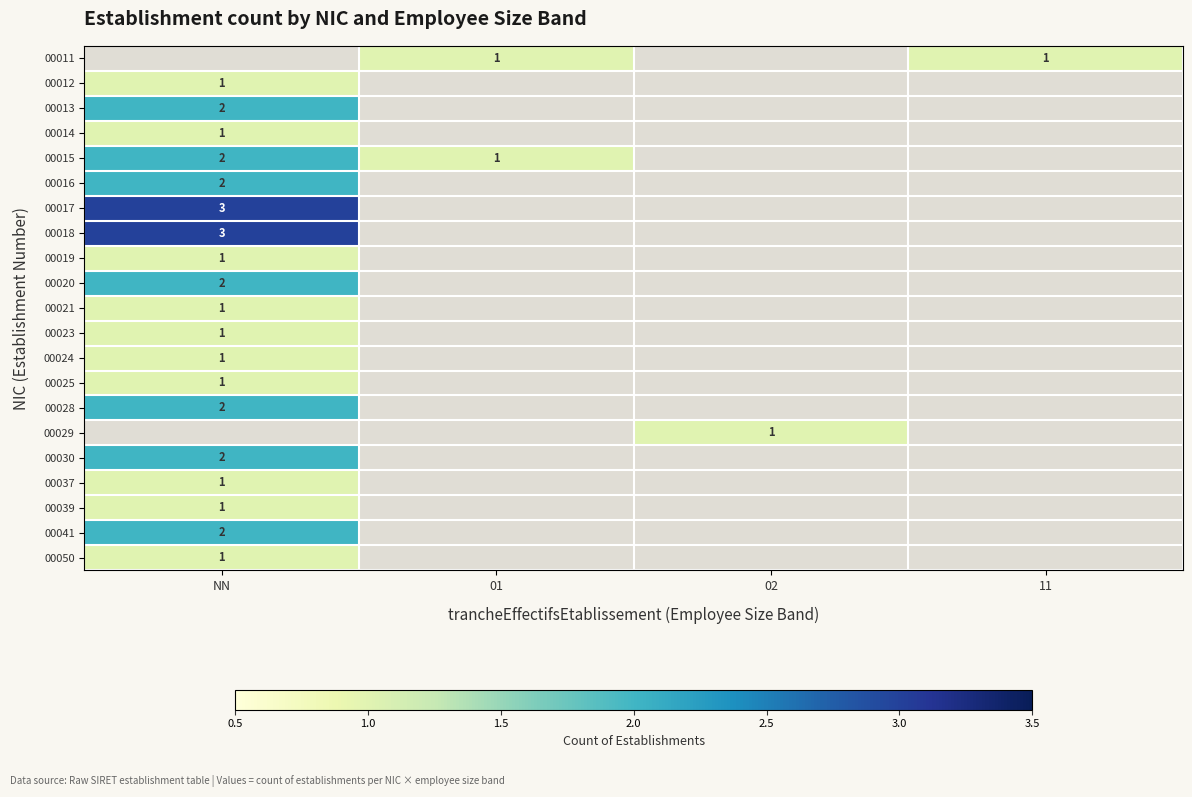

At which label is 00015 closest to 1?

01